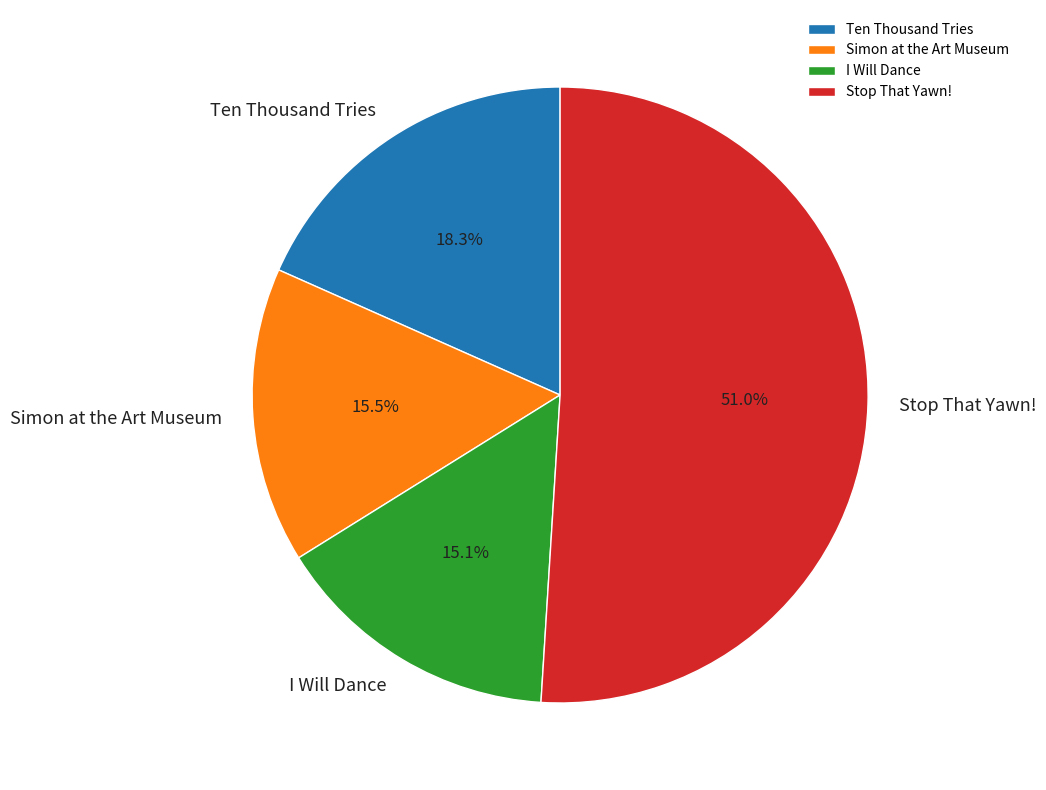

Is the sum of Simon at the Art Museum and Stop That Yawn! greater than half?

Yes